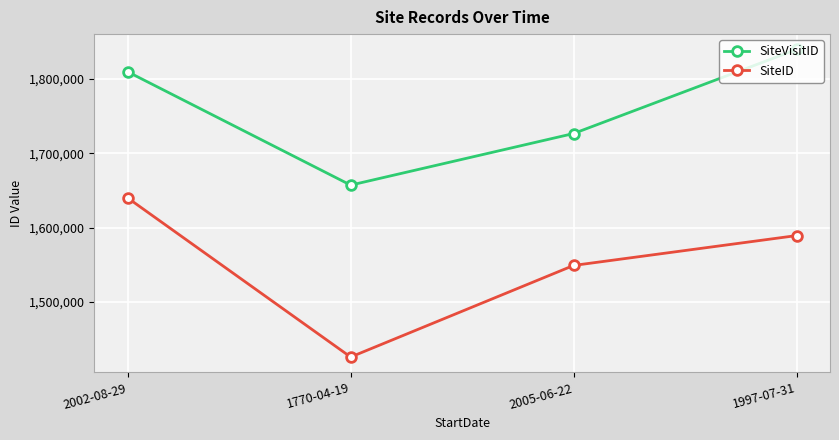

What are all the series names shown in the legend?

SiteVisitID, SiteID